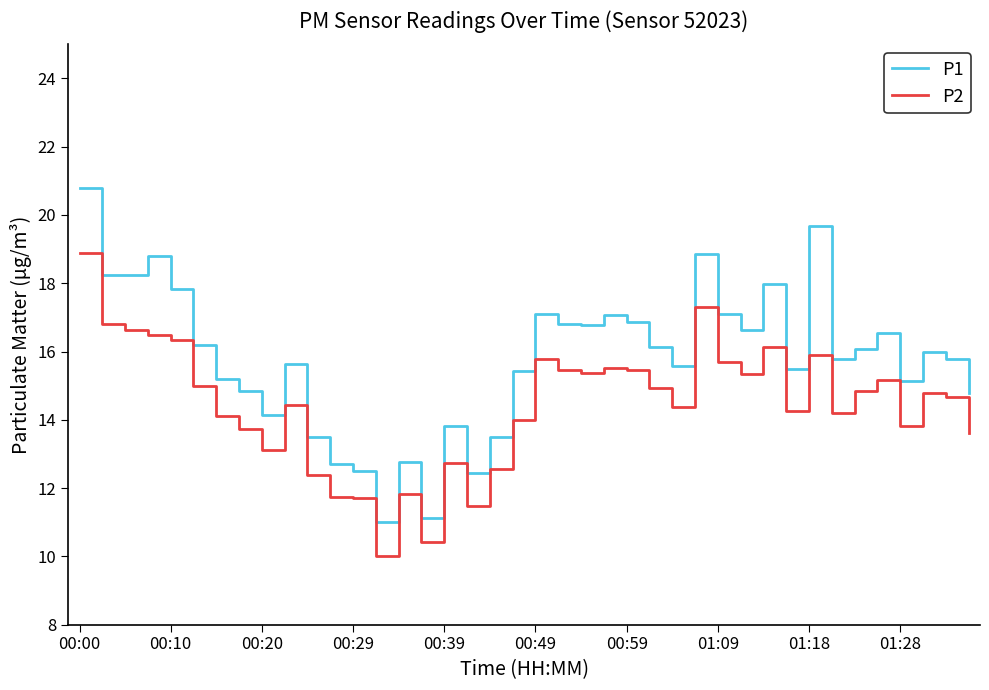

Rank the series by their maximum value, from highest to lowest.

P1, P2